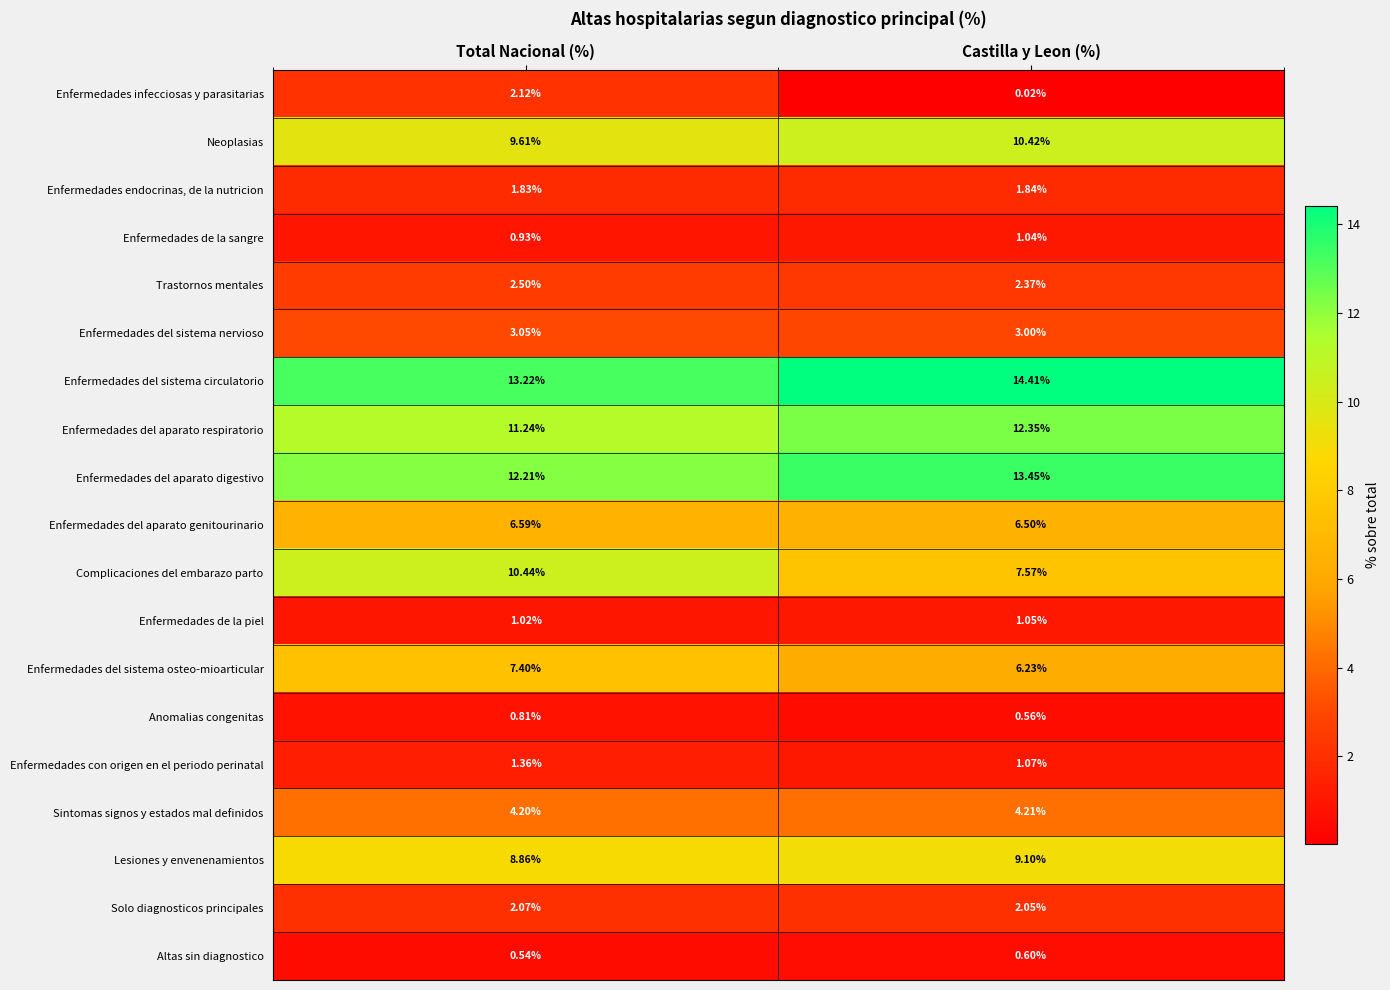

Which label corresponds to the smallest value in the chart?

Castilla y Leon (%)